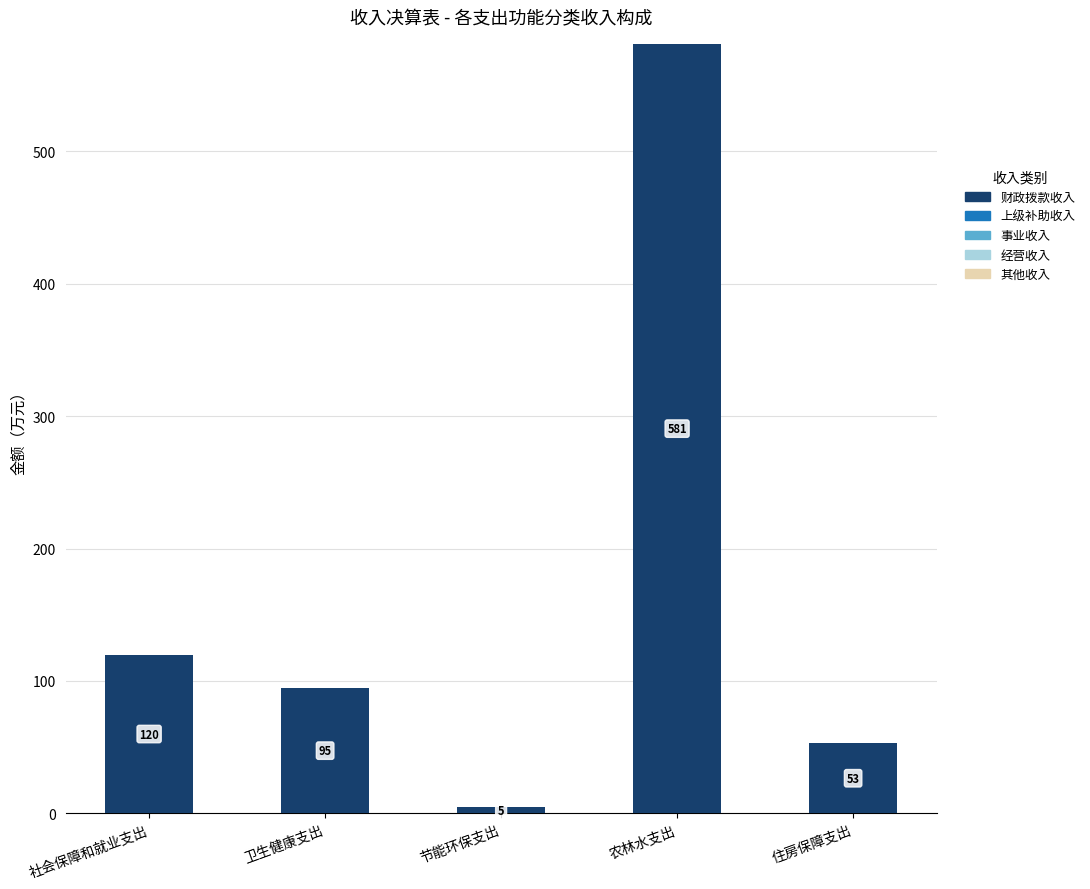

Rank the categories by value from highest to lowest.

农林水支出, 社会保障和就业支出, 卫生健康支出, 住房保障支出, 节能环保支出